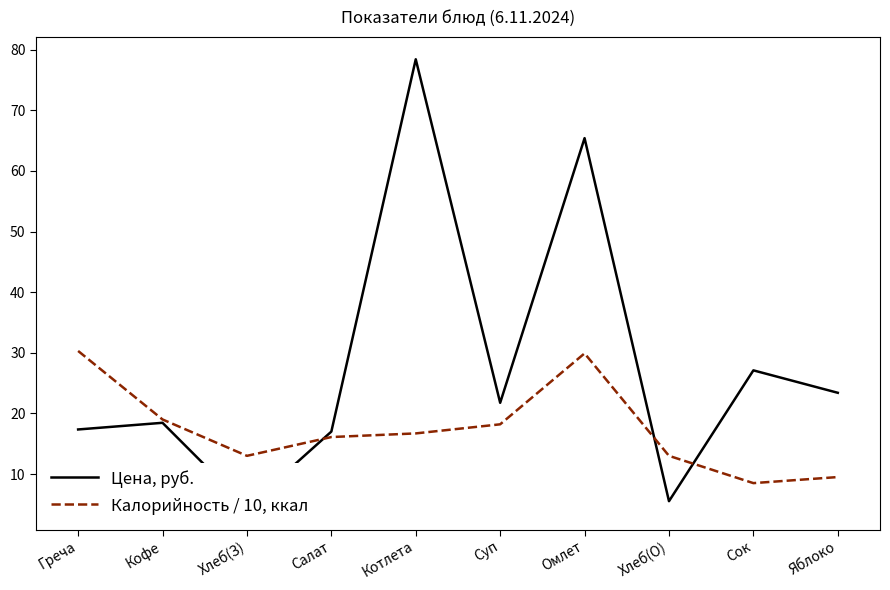

Where do Калорийность / 10, ккал and Цена, руб. first cross each other?

Хлеб(З) and Салат